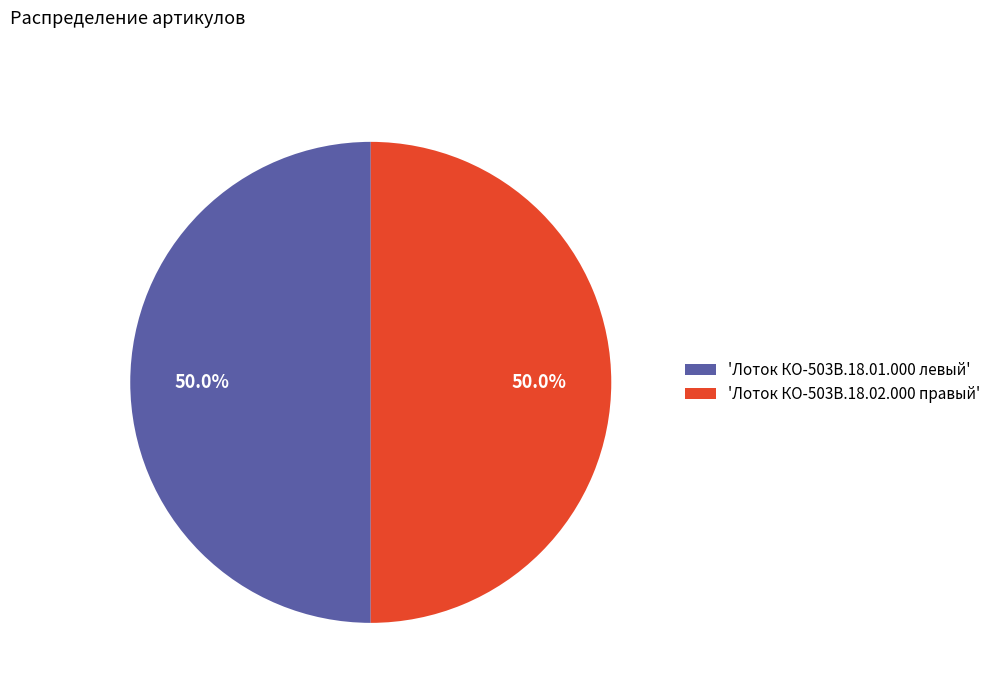

What percentage is NOT represented by 'Лоток КО-503В.18.01.000 левый'?

50.0%